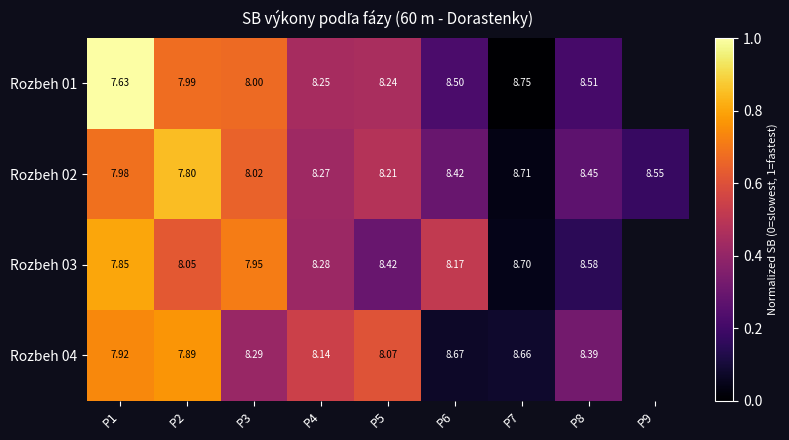

What is the spread (max minus min) of values at P8?

0.2